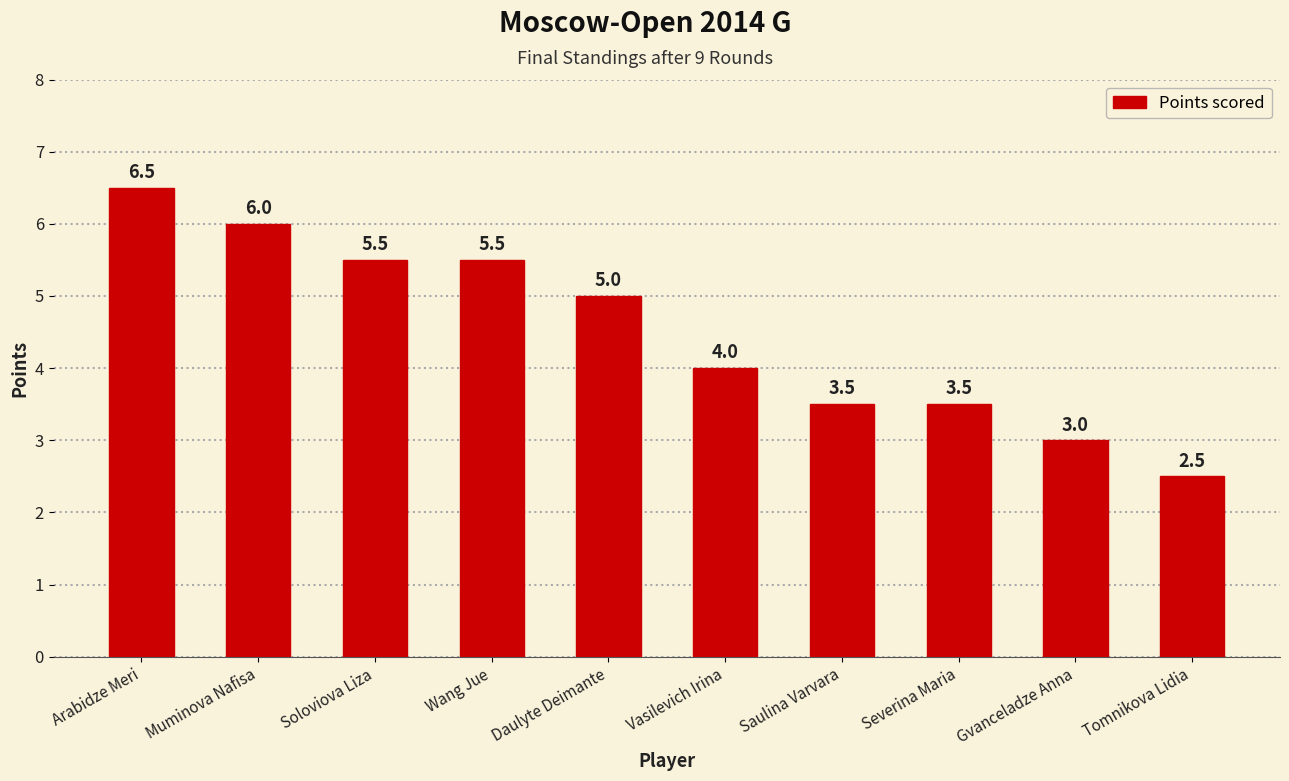

Is it true that the value at Wang Jue is 5.5?

True